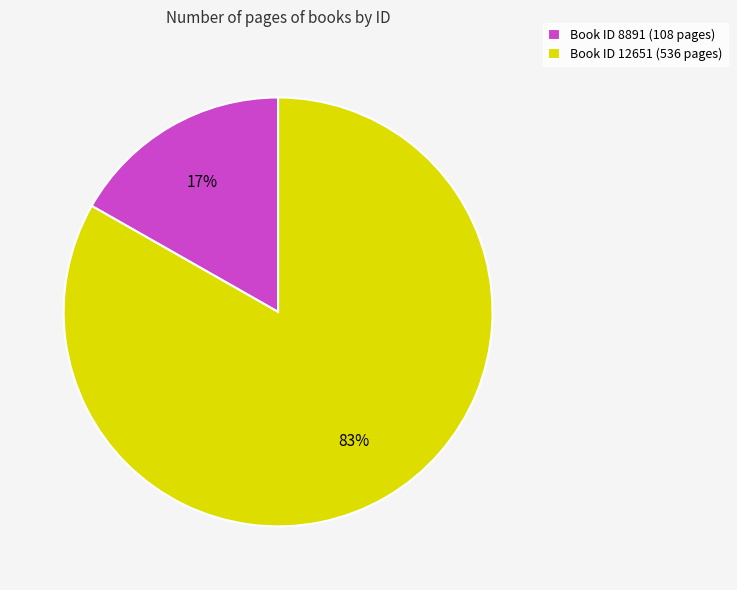

How many segments does this pie chart have?

2